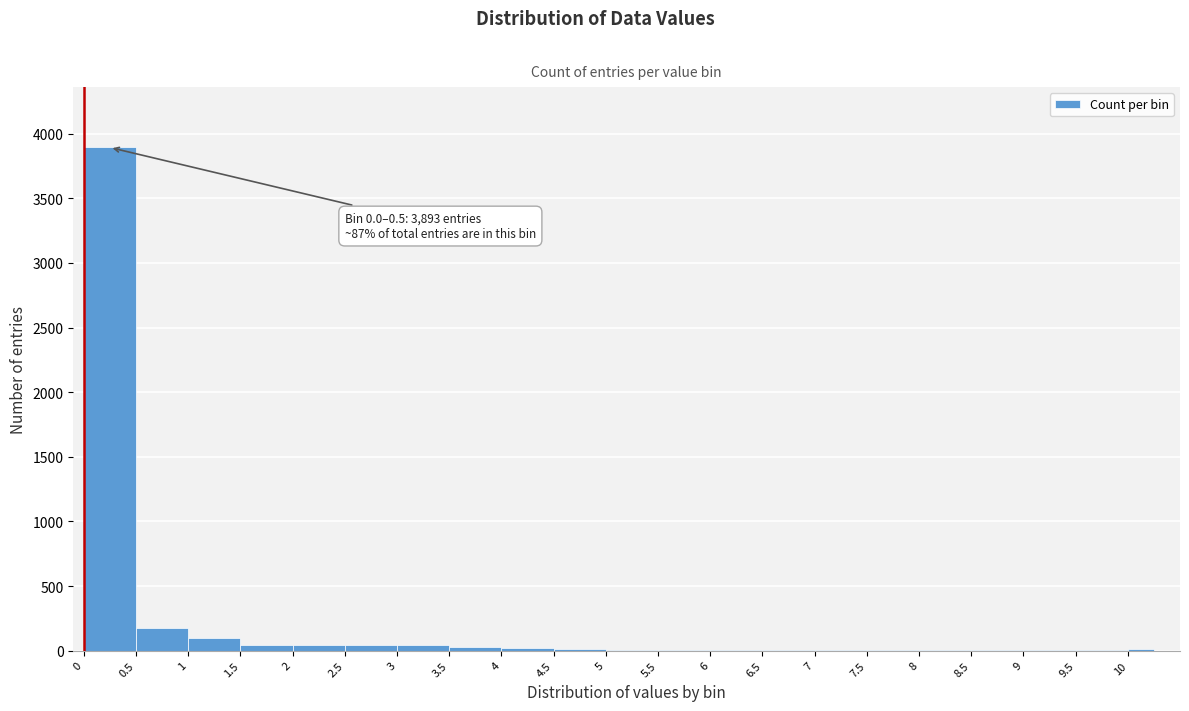

Over which range of the x-axis is the bar tallest?

0.00 to 0.50